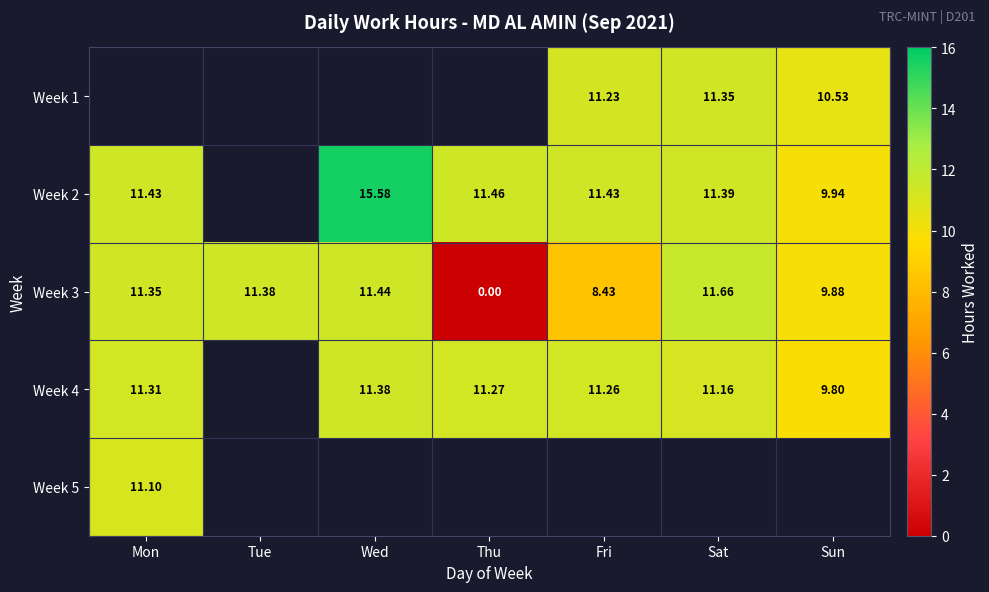

At which label is Week 3 closest to 5?

Fri